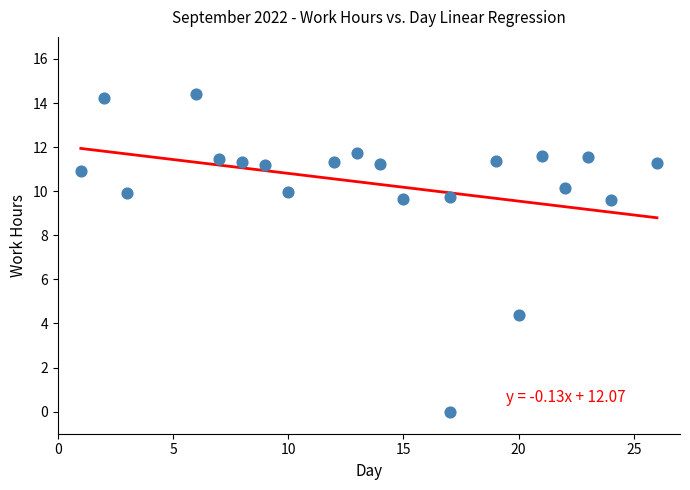

What is the range of X values (max minus min)?

25.0